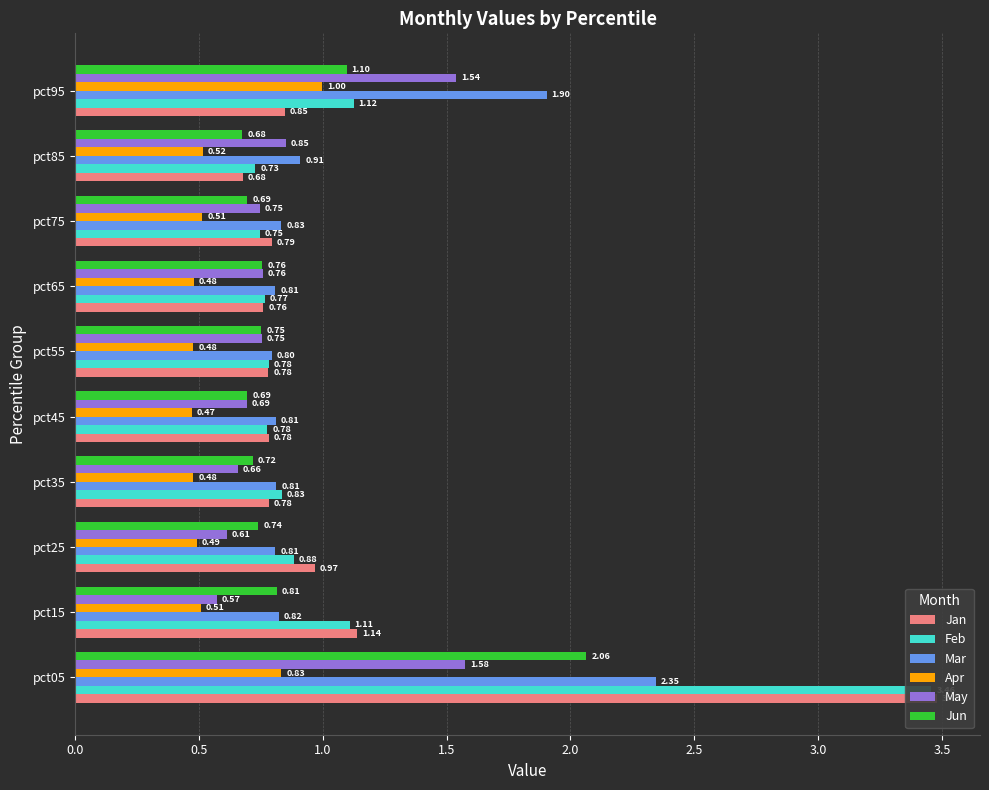

What is the difference between the highest and lowest values at pct35?

0.4